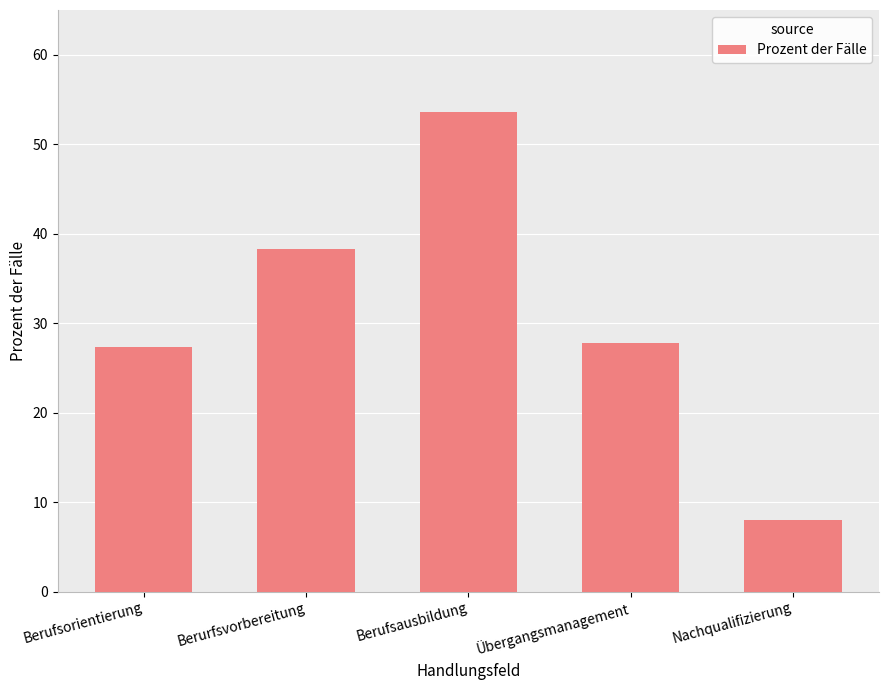

The chart shows a value of 33.7 at Berufsausbildung. True or false?

False